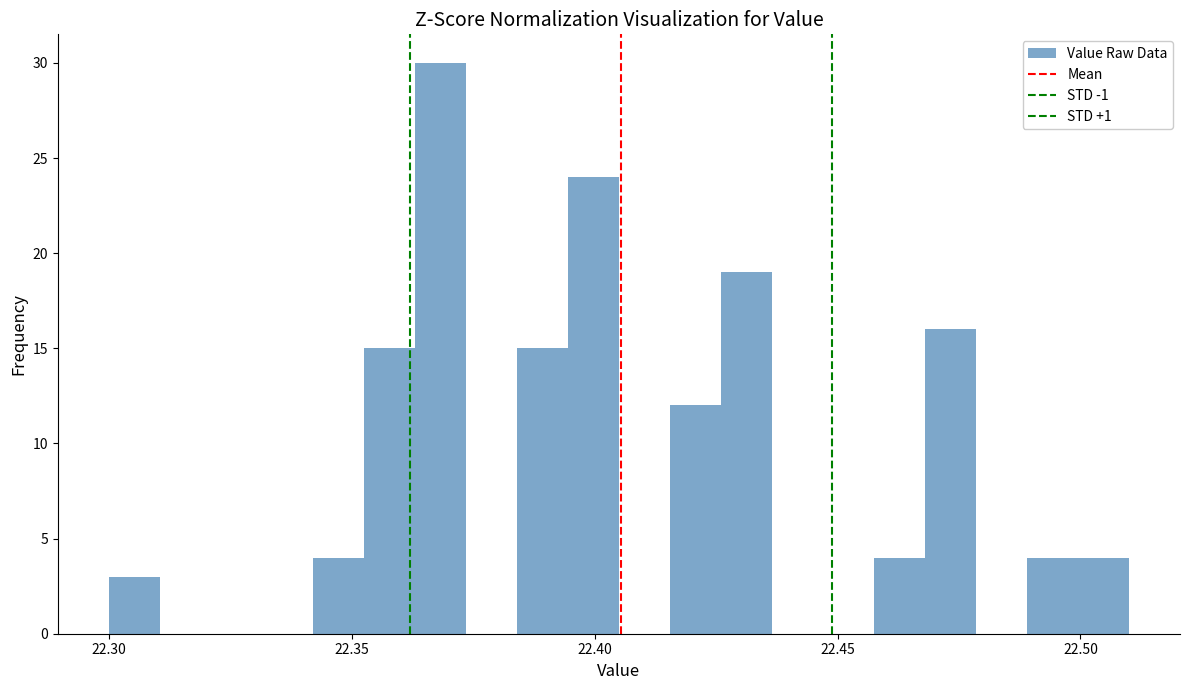

Around what value on the x-axis is the tallest bar? Give the approximate position of its centre, as read against the axis.

22.370